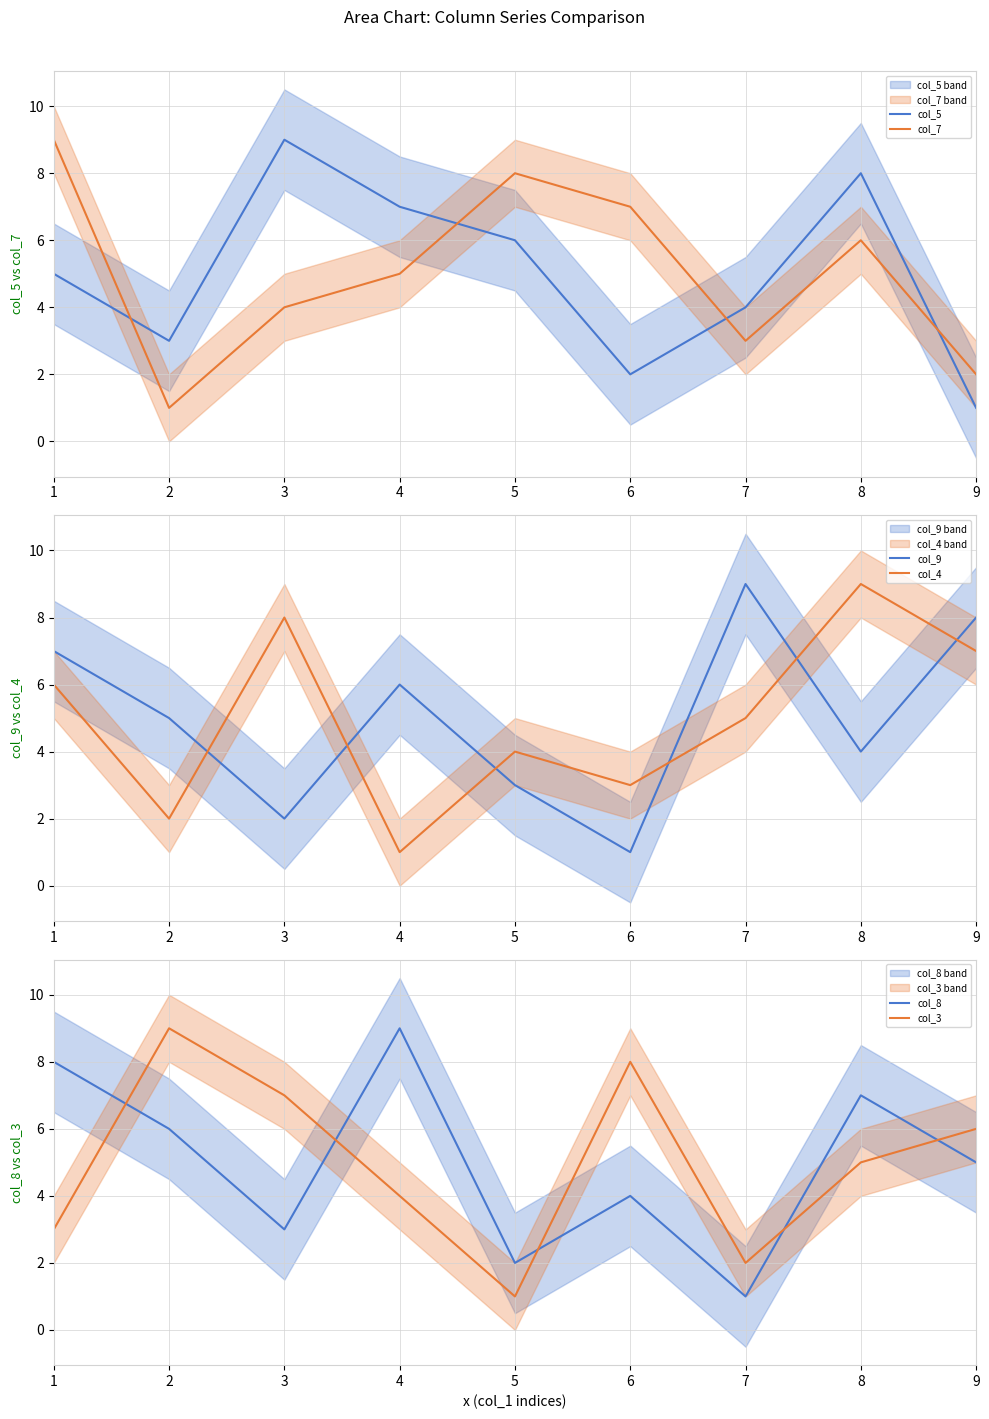

Where is col_7 nearest to the value 5?

4